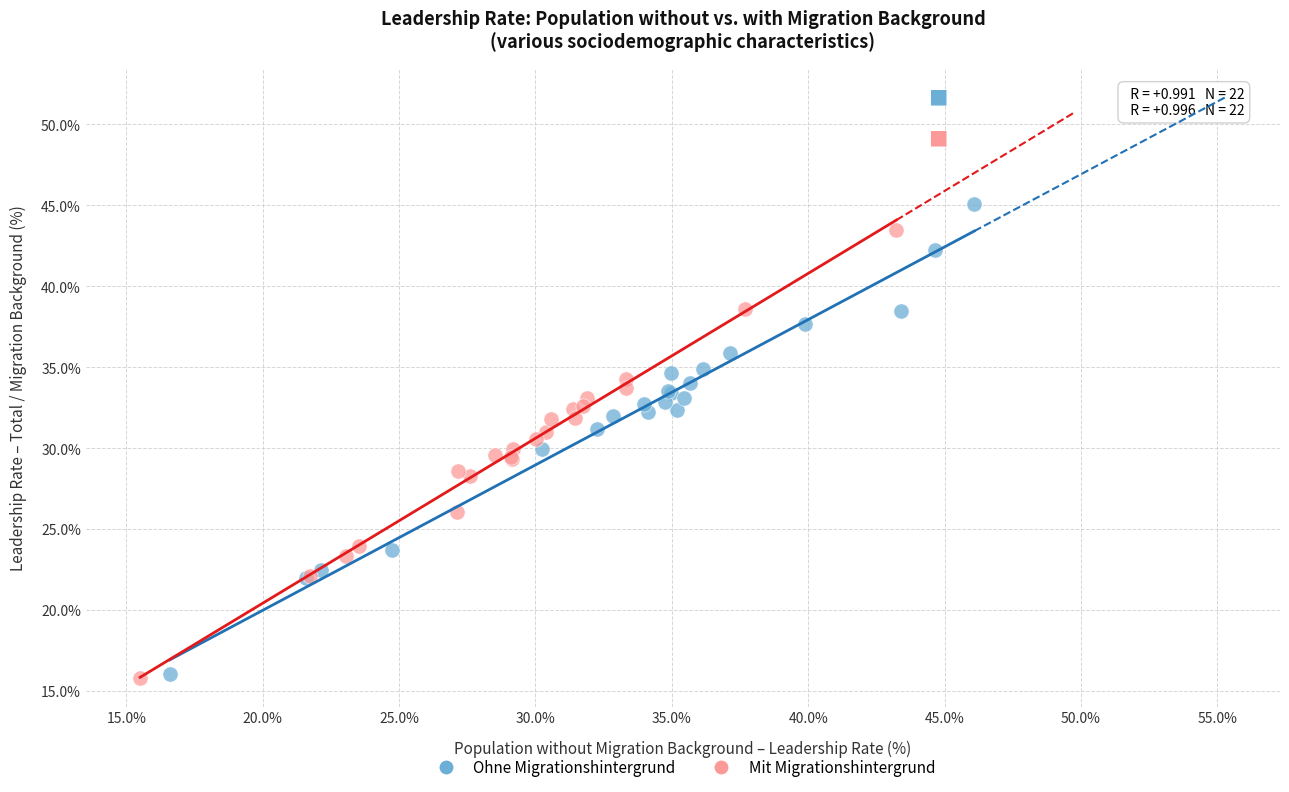

Which series has the largest Y range (max minus min)?

Ohne Migrationshintergrund